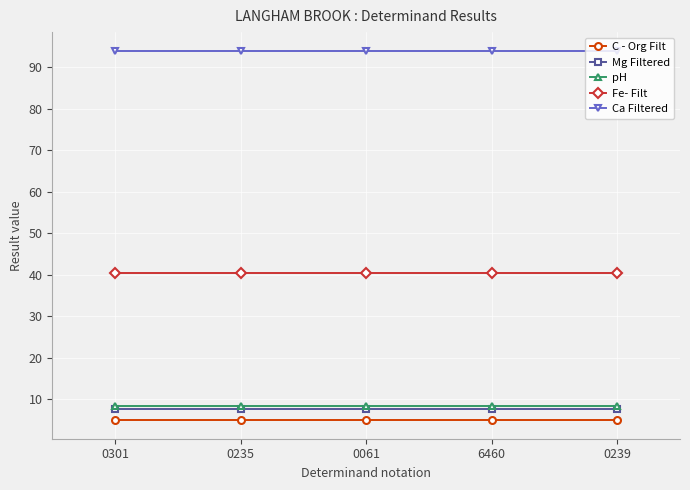

What is the label of the 2nd point from the right?

6460